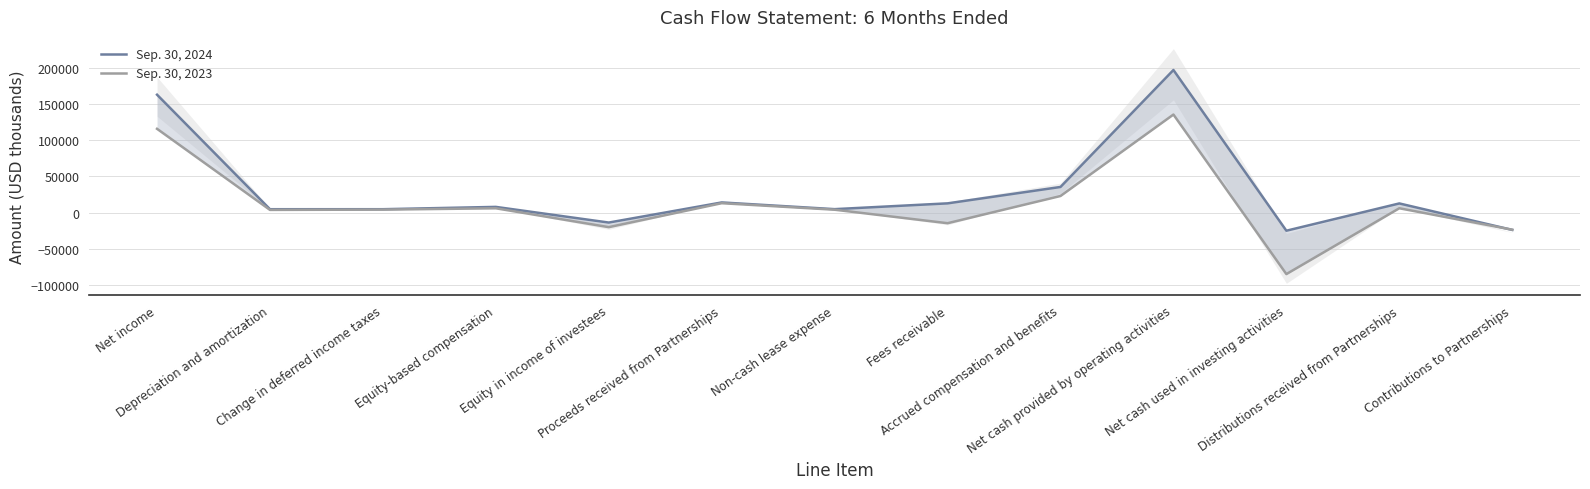

Where is Sep. 30, 2023 nearest to the value 25280?

Accrued compensation and benefits